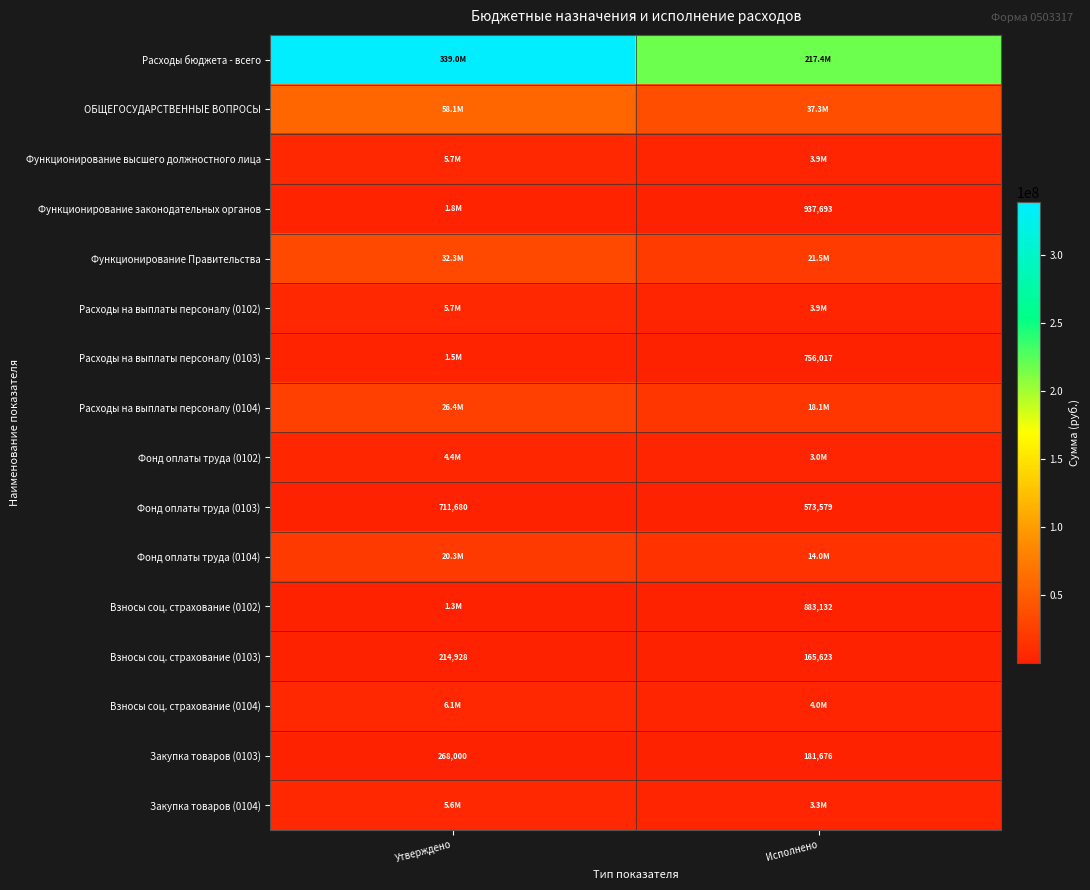

At which label is Функционирование законодательных органов closest to 1347900?

Исполнено